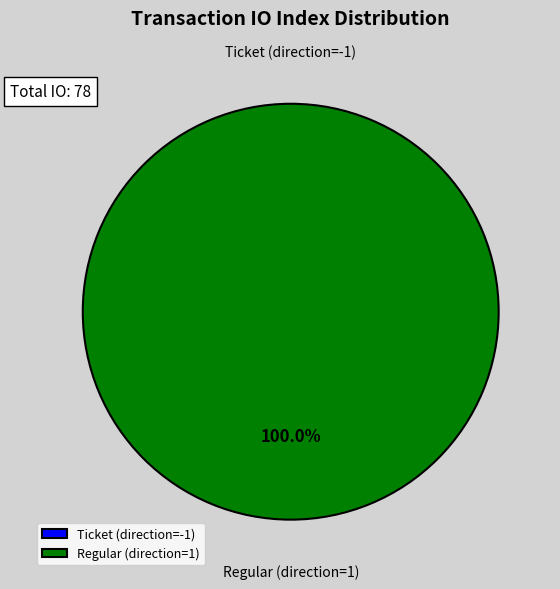

To the nearest percent, what portion does Regular (direction=1) represent?

100%